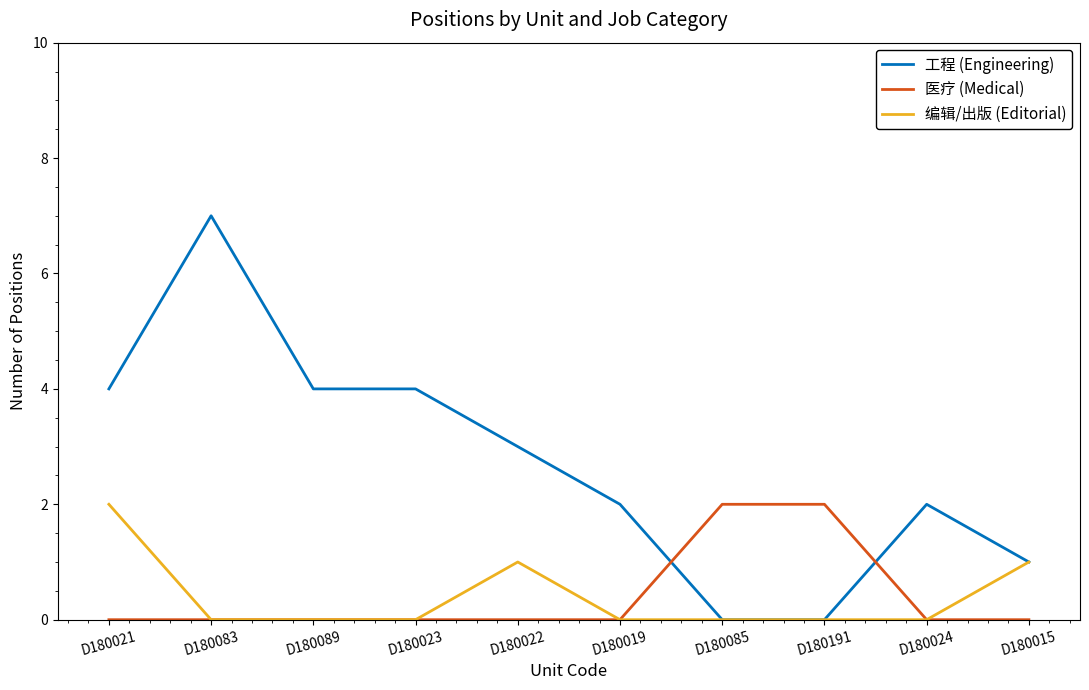

The 医疗 (Medical) series shows -1 at D180023. True or false?

False